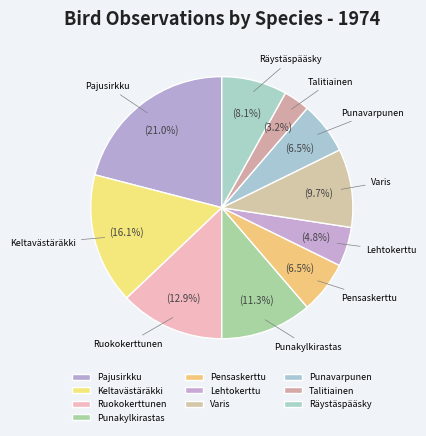

Rank the categories by value from lowest to highest.

Talitiainen, Lehtokerttu, Pensaskerttu, Punavarpunen, Räystäspääsky, Varis, Punakylkirastas, Ruokokerttunen, Keltavästäräkki, Pajusirkku